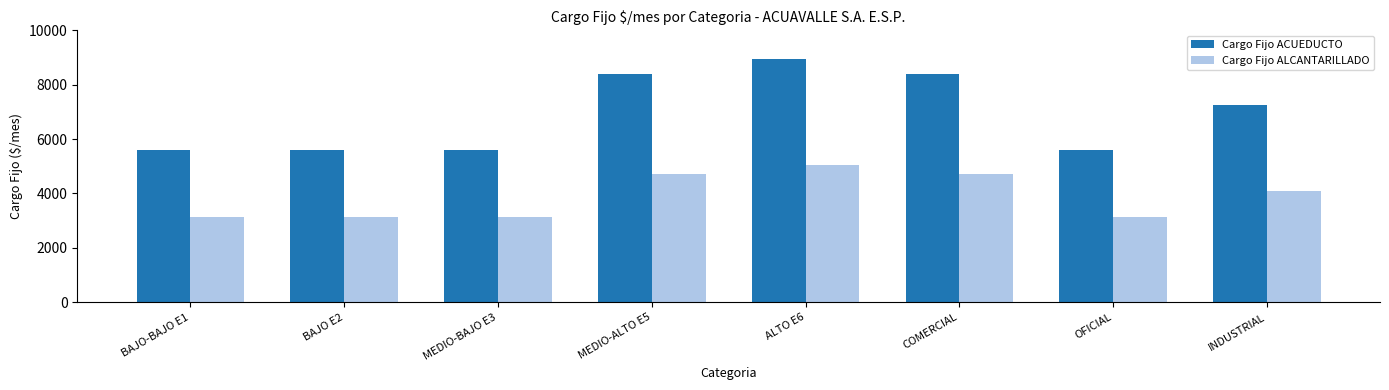

Reading right to left, list all the values displayed in this chart.

Cargo Fijo ACUEDUCTO: 7263.2	5587.1	8380.6	8939.3	8380.6	5587.1	5587.1	5587.1
Cargo Fijo ALCANTARILLADO: 4087.9	3144.6	4716.8	5031.3	4716.8	3144.6	3144.6	3144.6